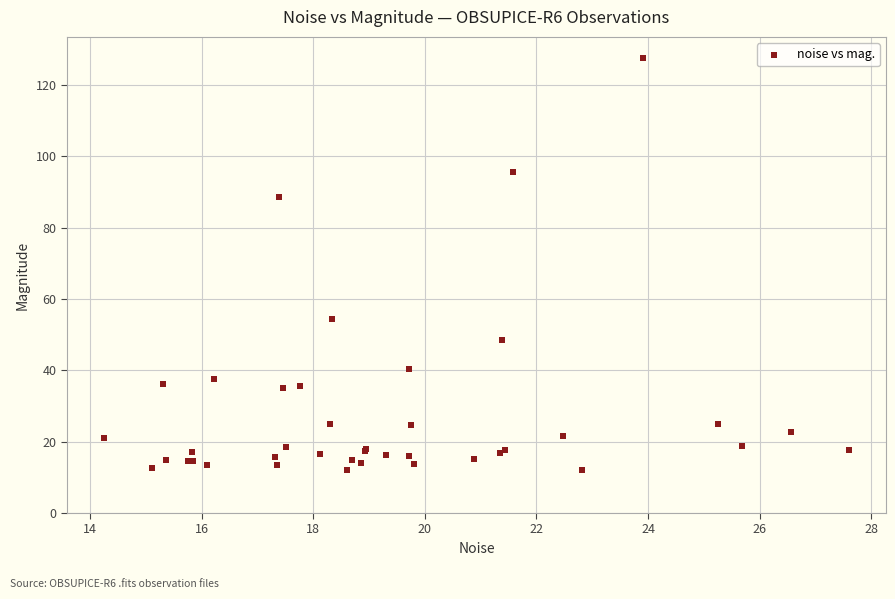

What Y value in the scatter plot is closest to 69?

54.5